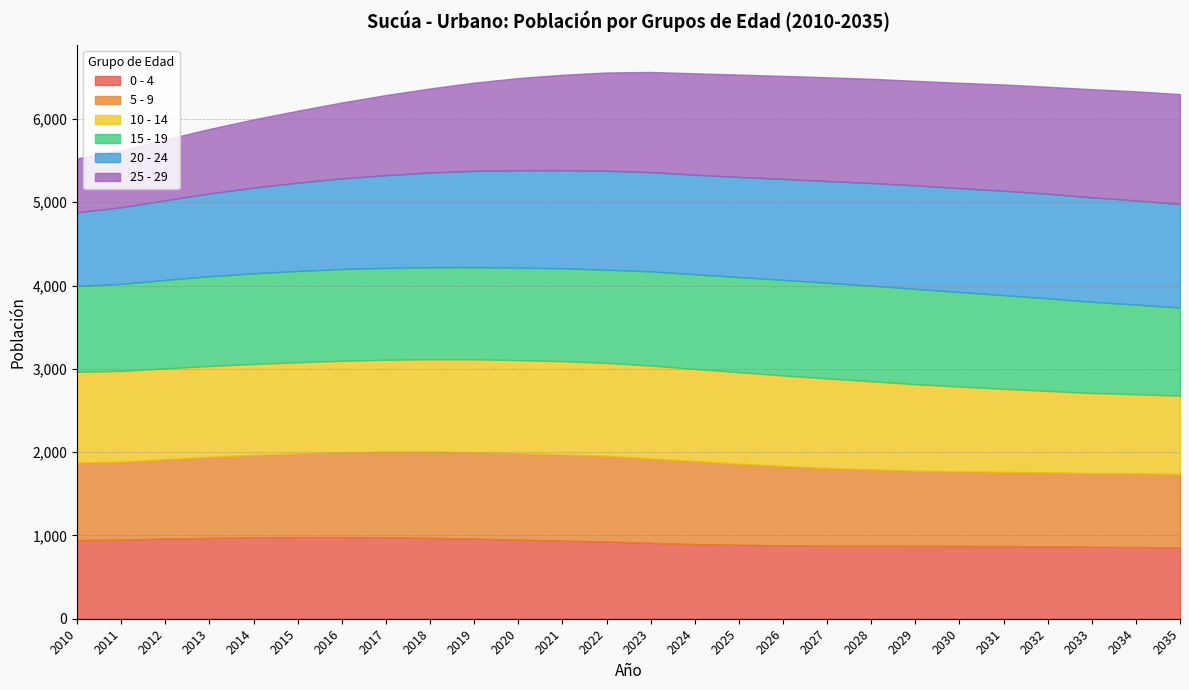

How many values in the 0 - 4 series are below 927?

13